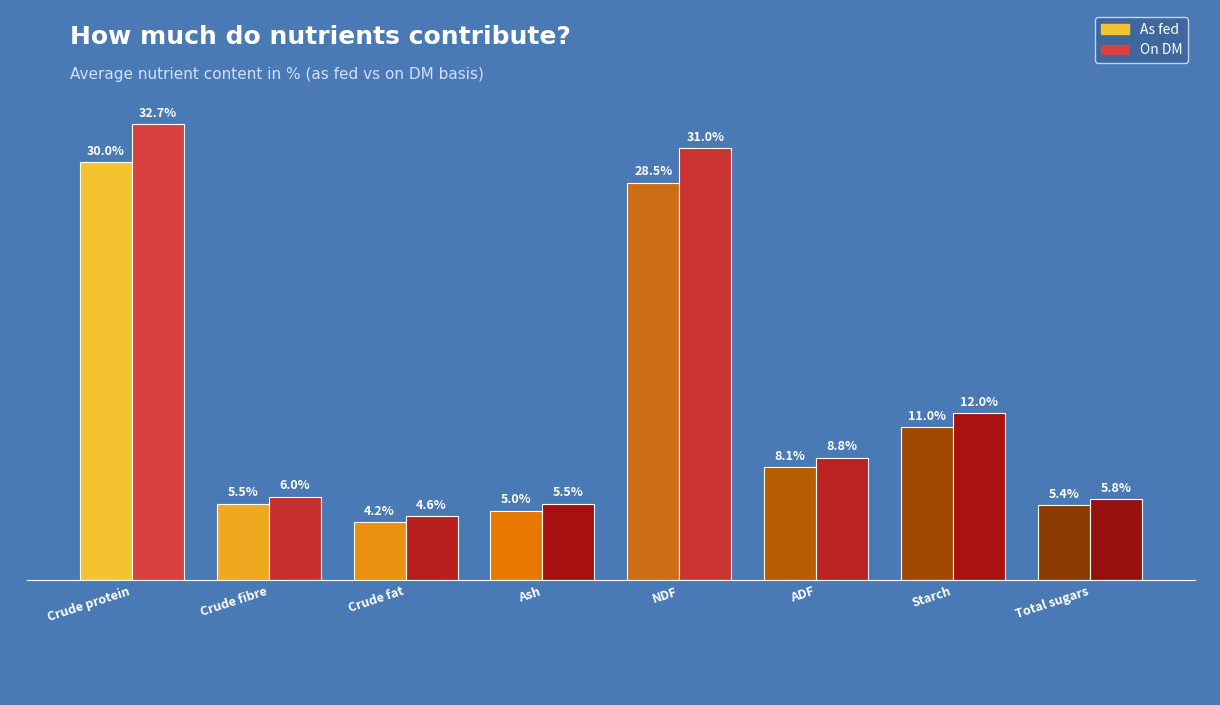

What value does the On DM series have at ADF?

8.8